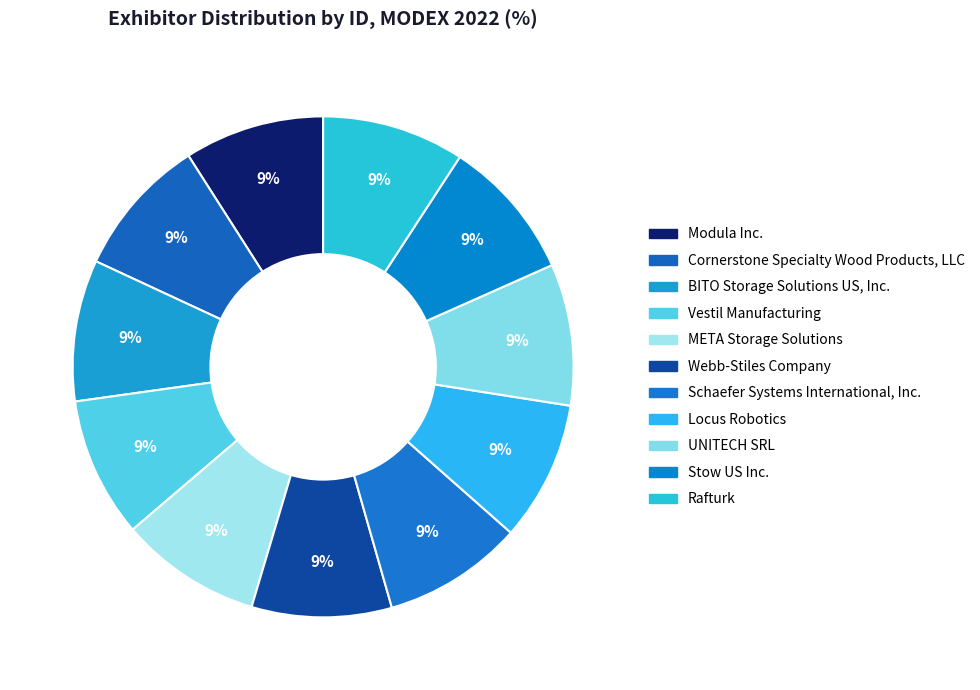

The META Storage Solutions slice represents 24% of the pie. True or false?

False